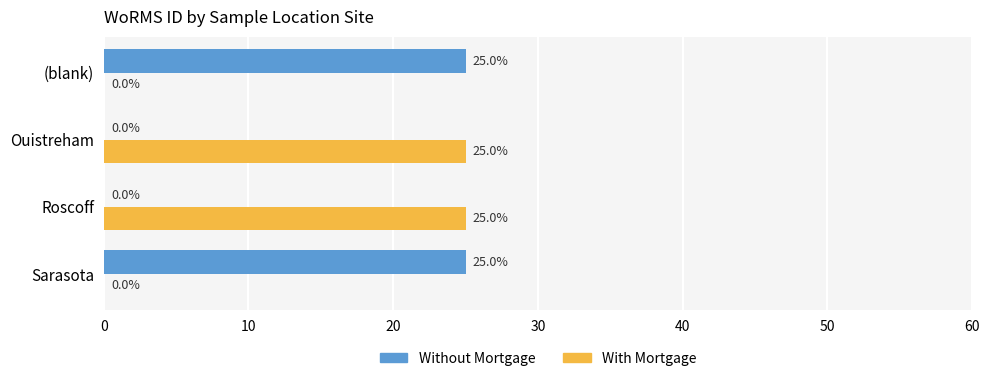

What is the sum of all With Mortgage values?

50